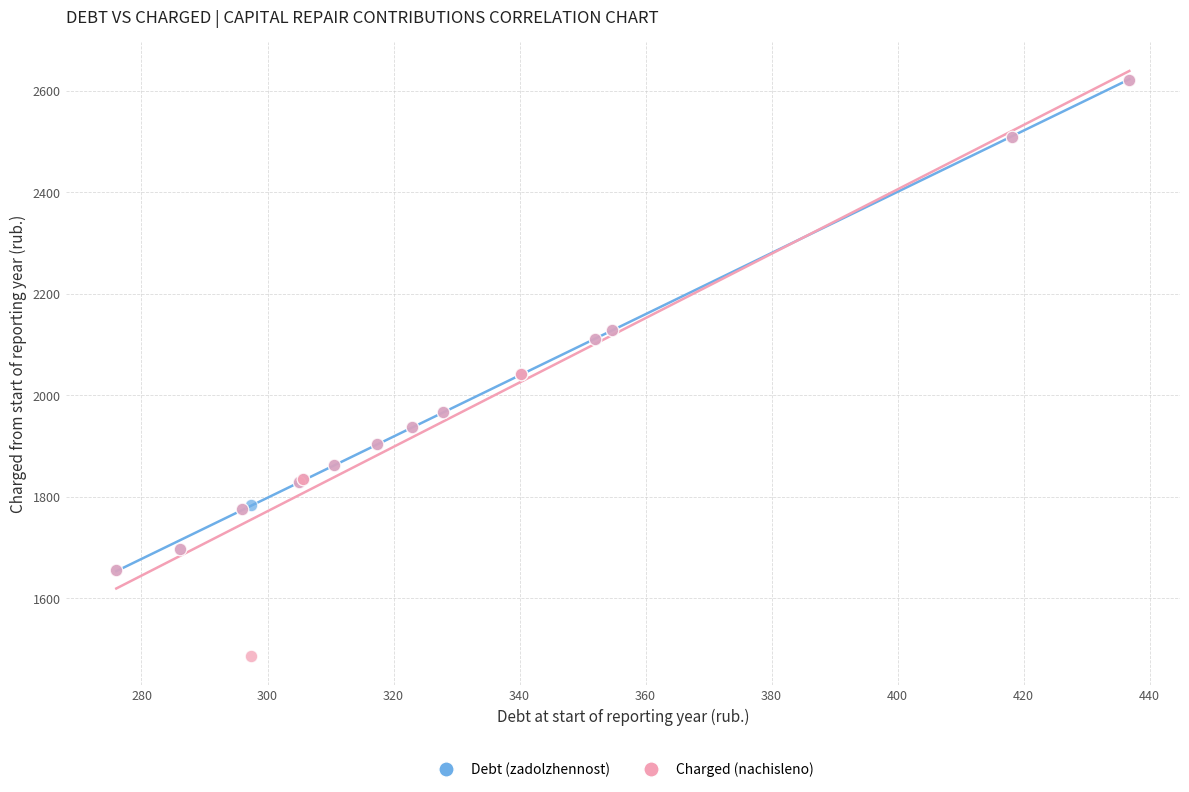

Which series has the widest spread of Y values?

Charged (nachisleno)